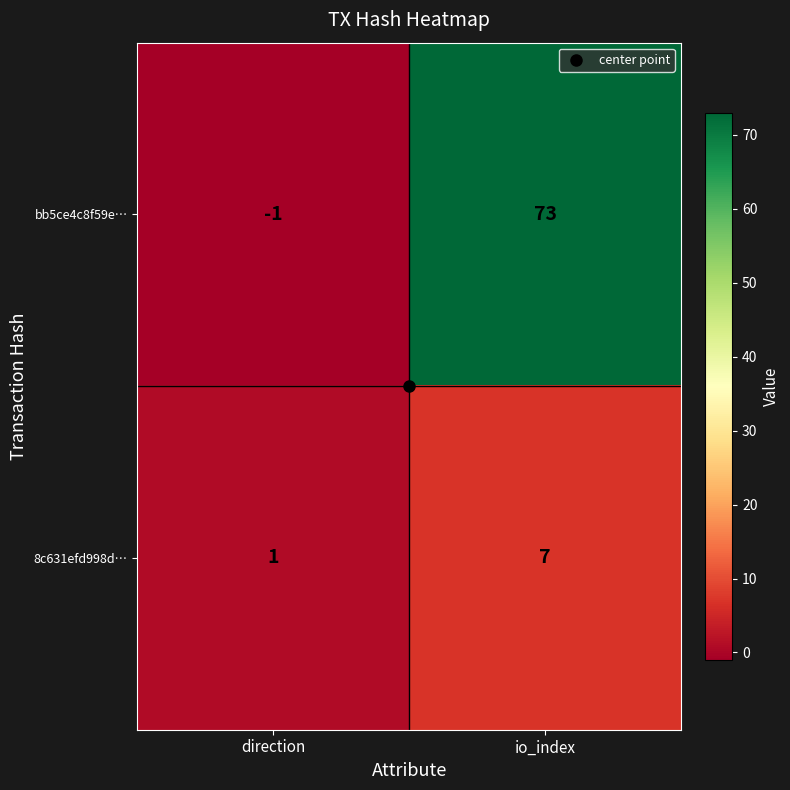

Rank the categories by bb5ce4c8f59e… value from highest to lowest.

io_index, direction